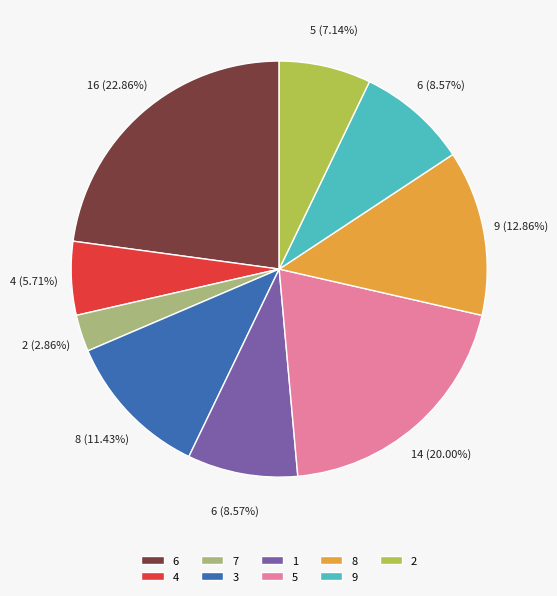

Does any single category account for the majority?

No